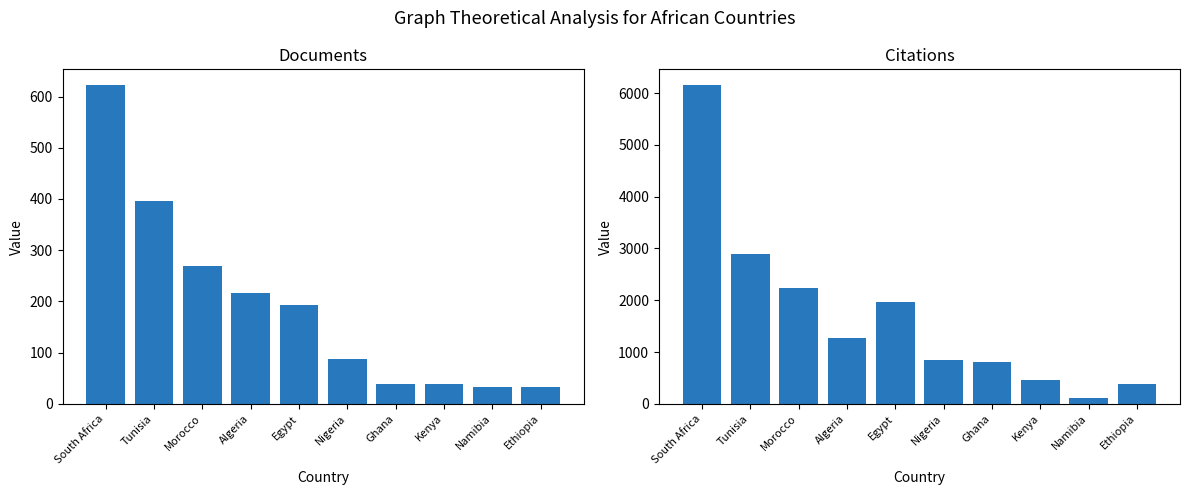

Where is Documents nearest to the value 327?

Morocco